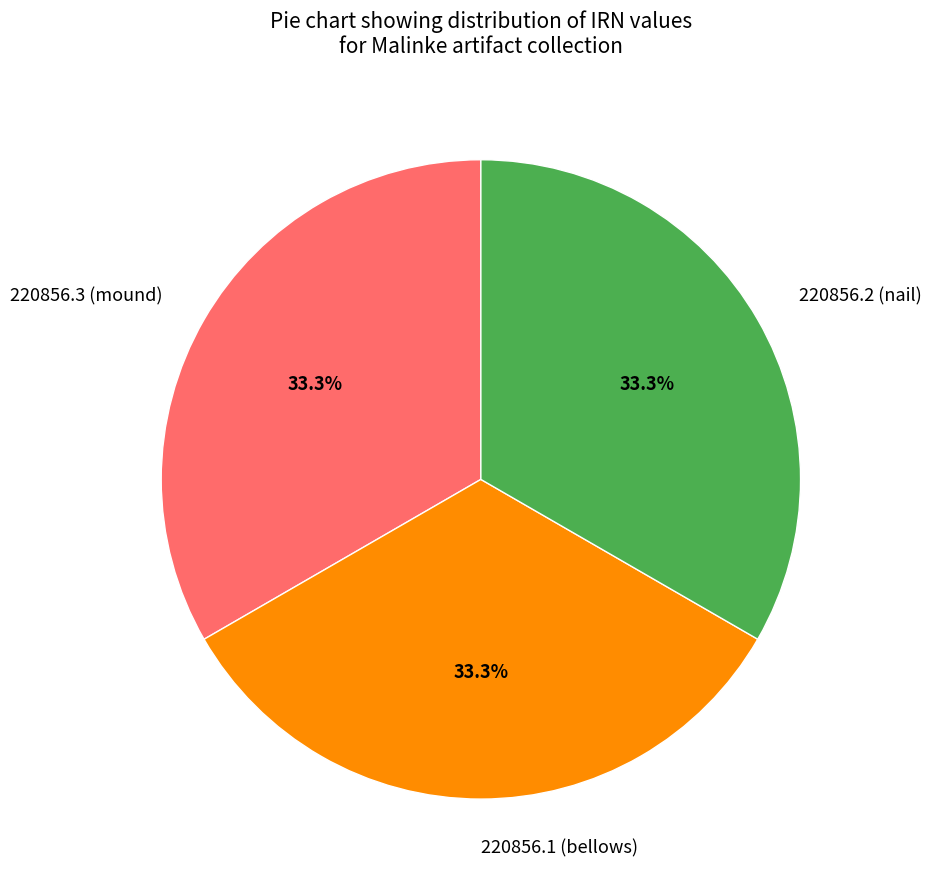

What percentage do 220856.2 (nail) and 220856.3 (mound) together represent?

66.7%